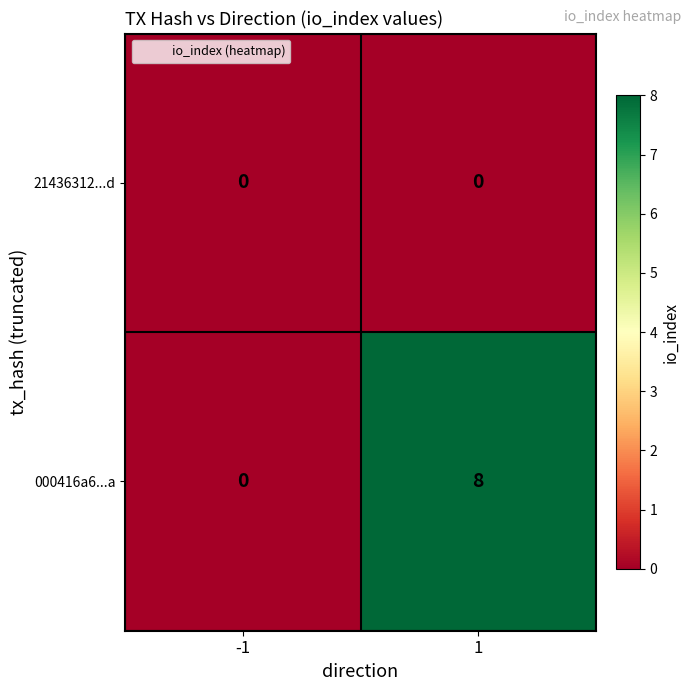

Reading left to right, transcribe all the data shown in this chart.

21436312...d: -1=0	1=0
000416a6...a: -1=0	1=8